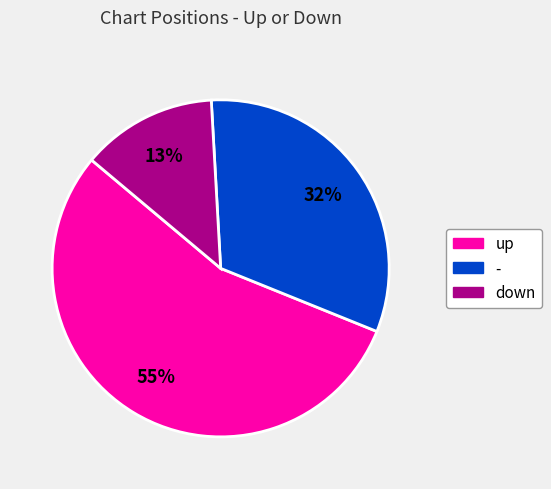

To the nearest percent, what is the average slice percentage?

33%